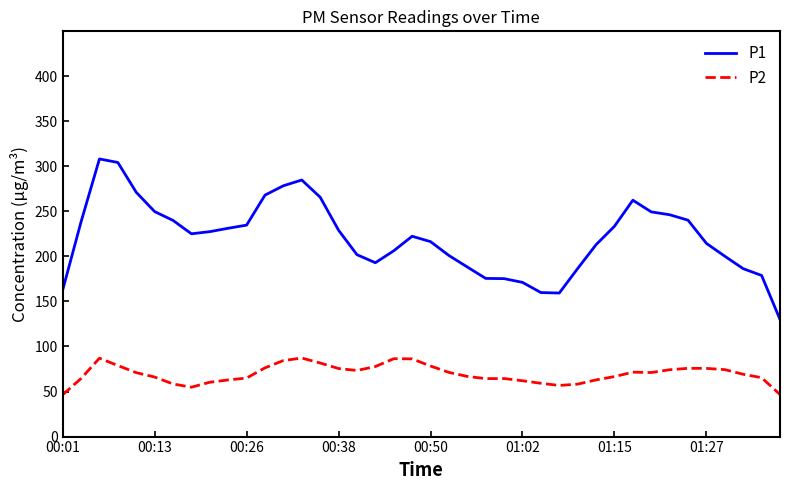

Does the chart have visible grid lines?

No